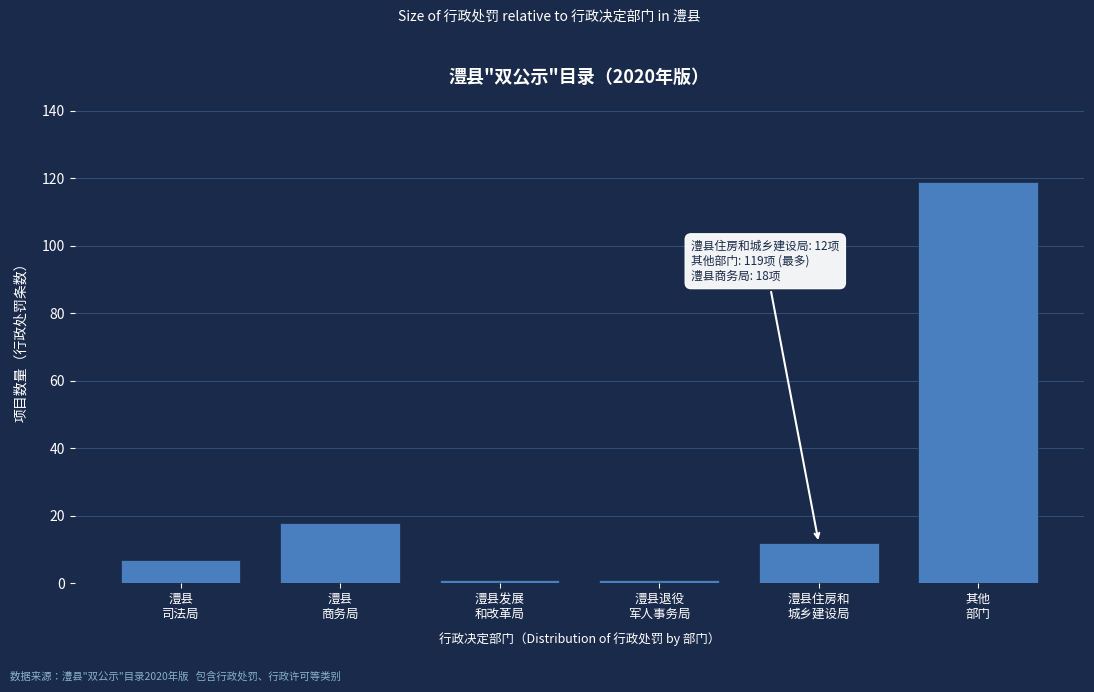

Reading right to left, list all the values displayed in this chart.

119	12	1	1	18	7